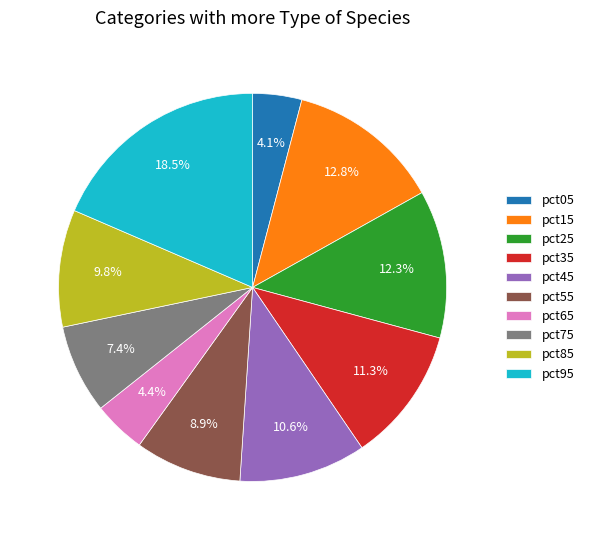

Which category has the biggest portion of the pie?

pct95